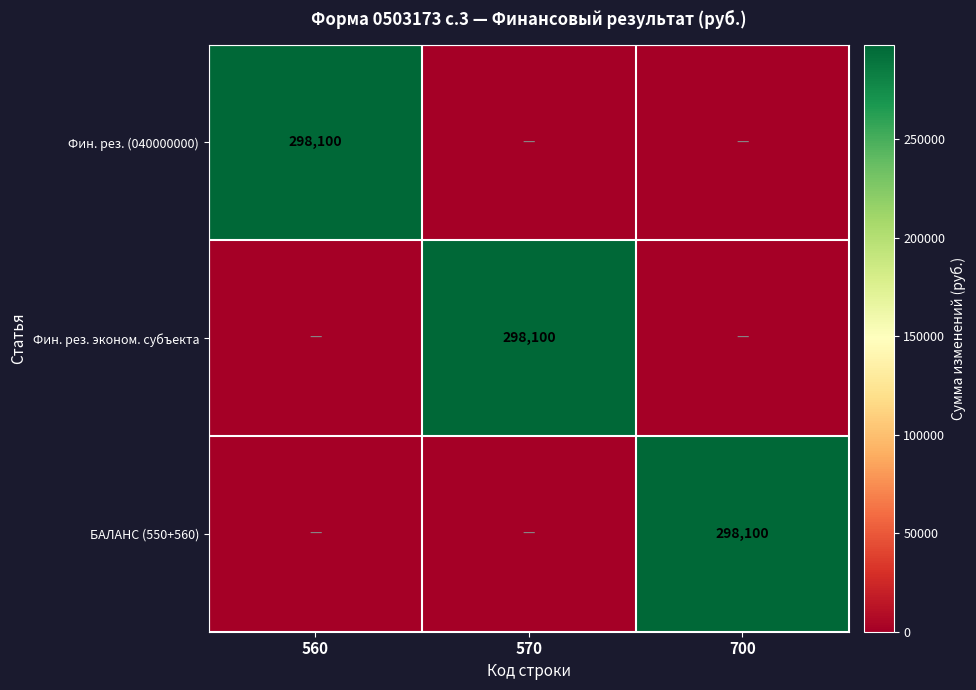

At how many categories does at least one series exceed 265882?

3